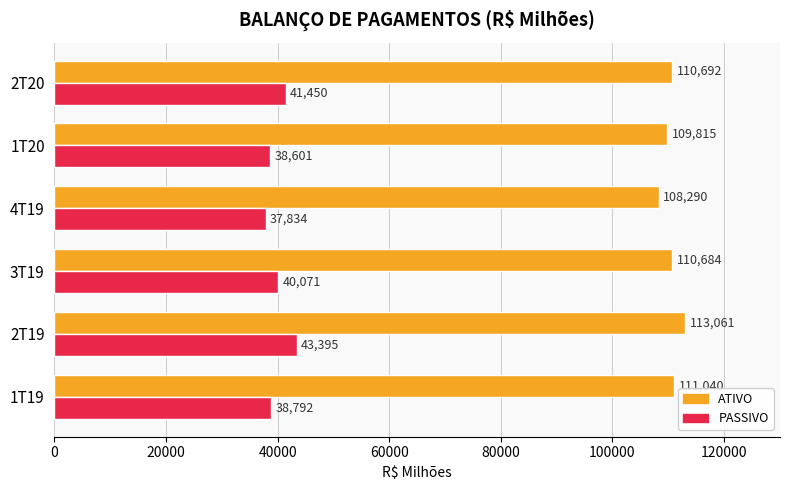

The PASSIVO series shows 60538.9 at 2T19. True or false?

False